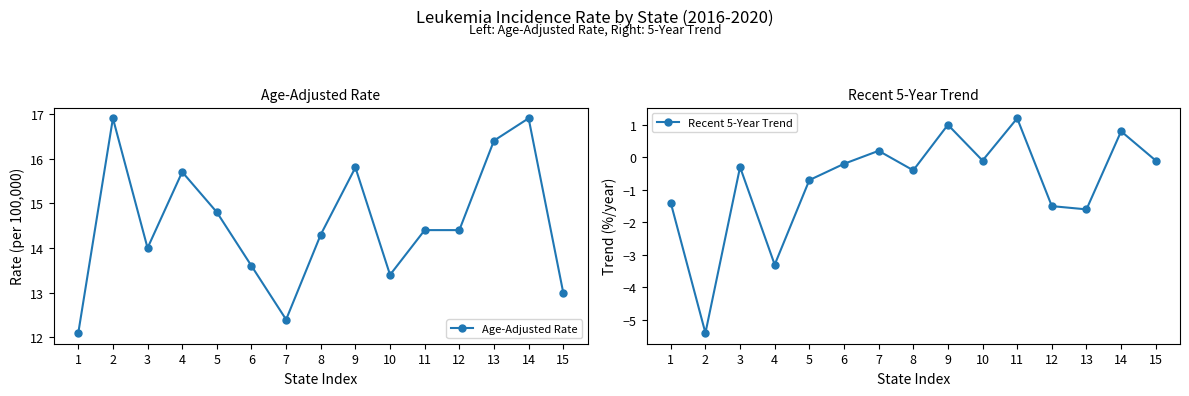

Where is the first local maximum for Age-Adjusted Rate?

2